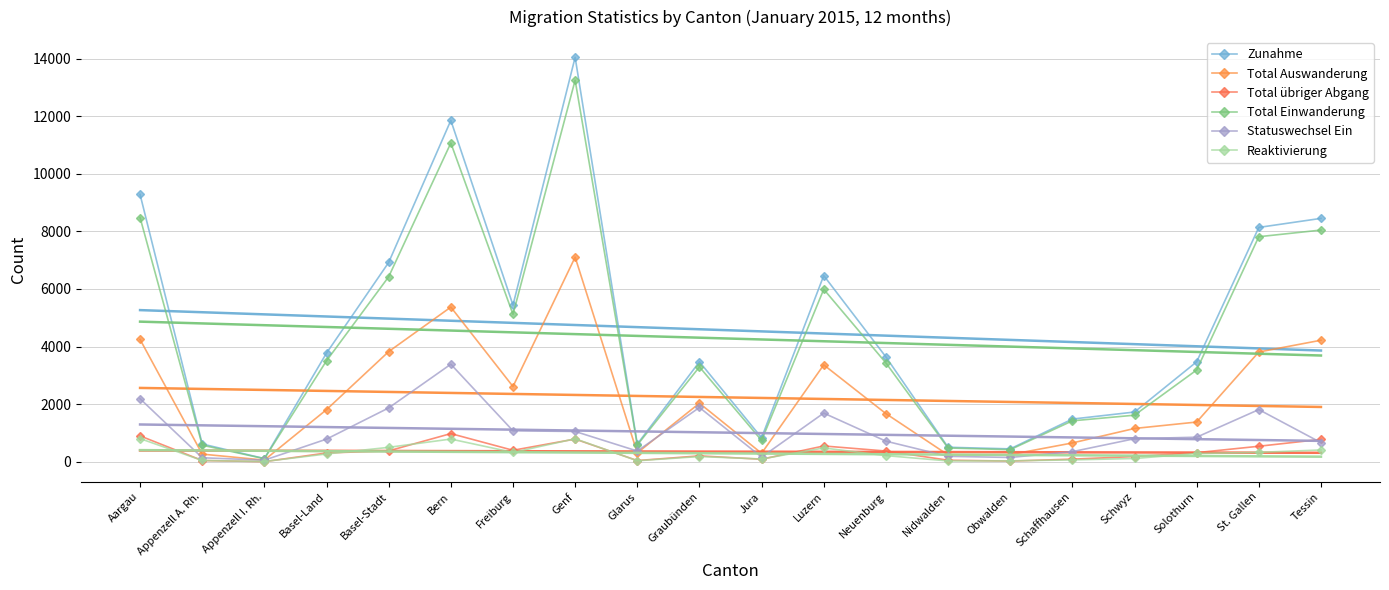

At which category is the sum across all series the highest?

Genf